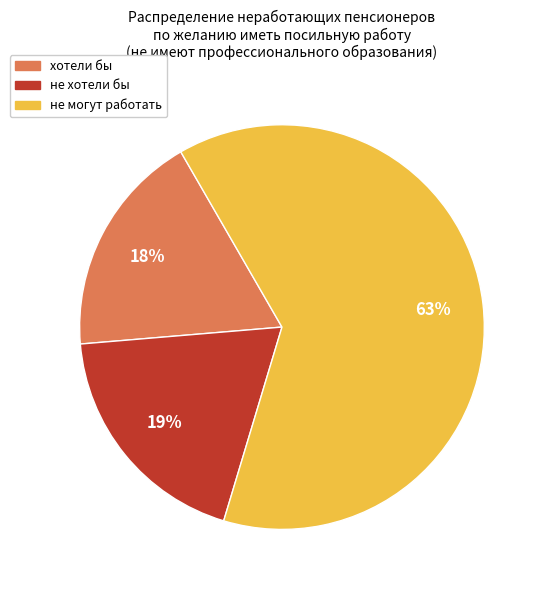

To the nearest percent, what percentage of the pie is хотели бы?

18%